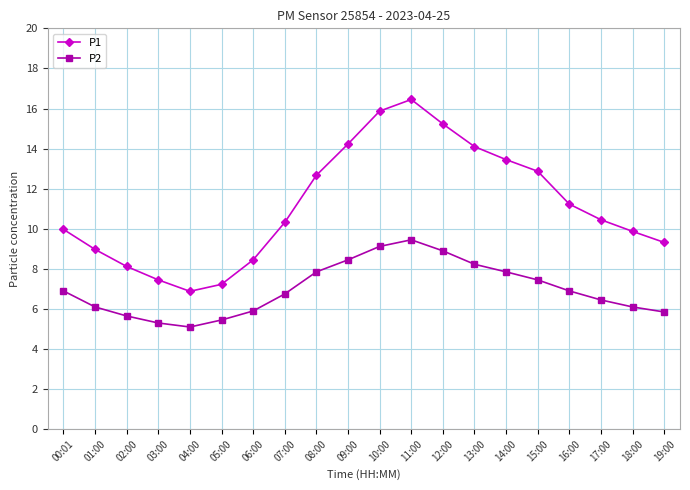

At how many categories does at least one series exceed 16?

1